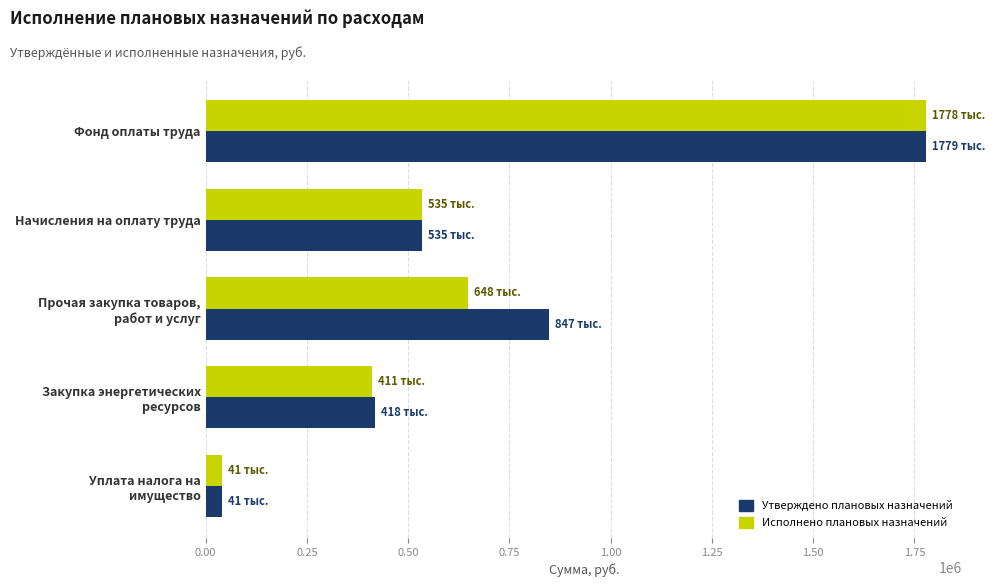

What is the smallest value displayed?

41417.0